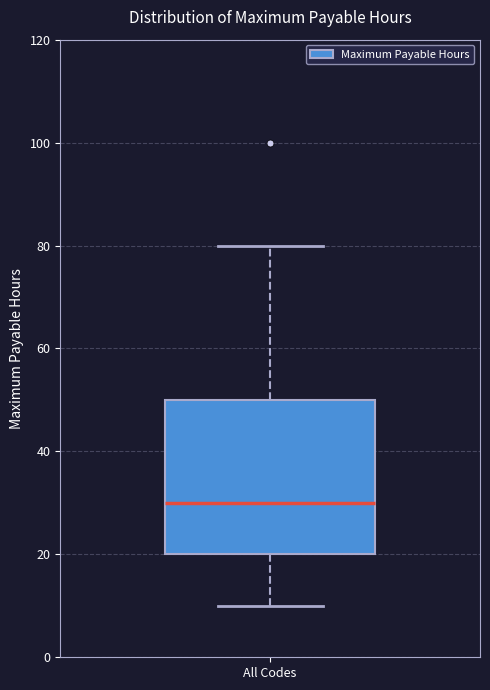

Transcribe this box plot: give where the median line is, the range the box spans, and where the two whiskers end, as read against the y-axis. The values are not printed on the chart, so give them approximately, as read against the axis.

median 30, box 20 to 50, whiskers 10 to 80